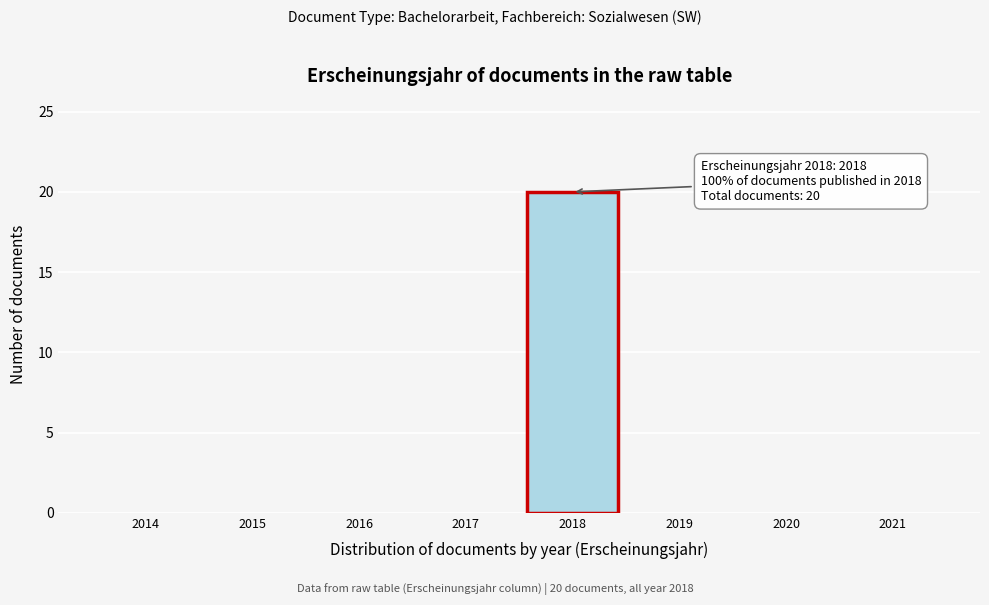

Reading right to left, list all the values displayed in this chart.

2021=0	2020=0	2019=0	2018=20	2017=0	2016=0	2015=0	2014=0